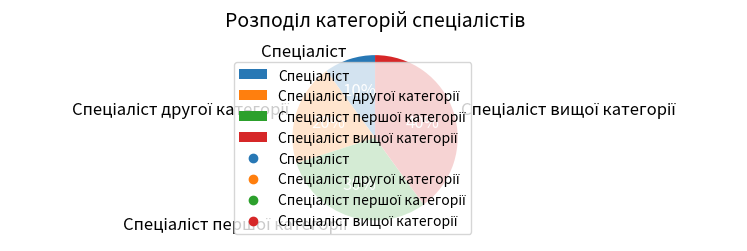

Is there a majority slice in this chart?

No